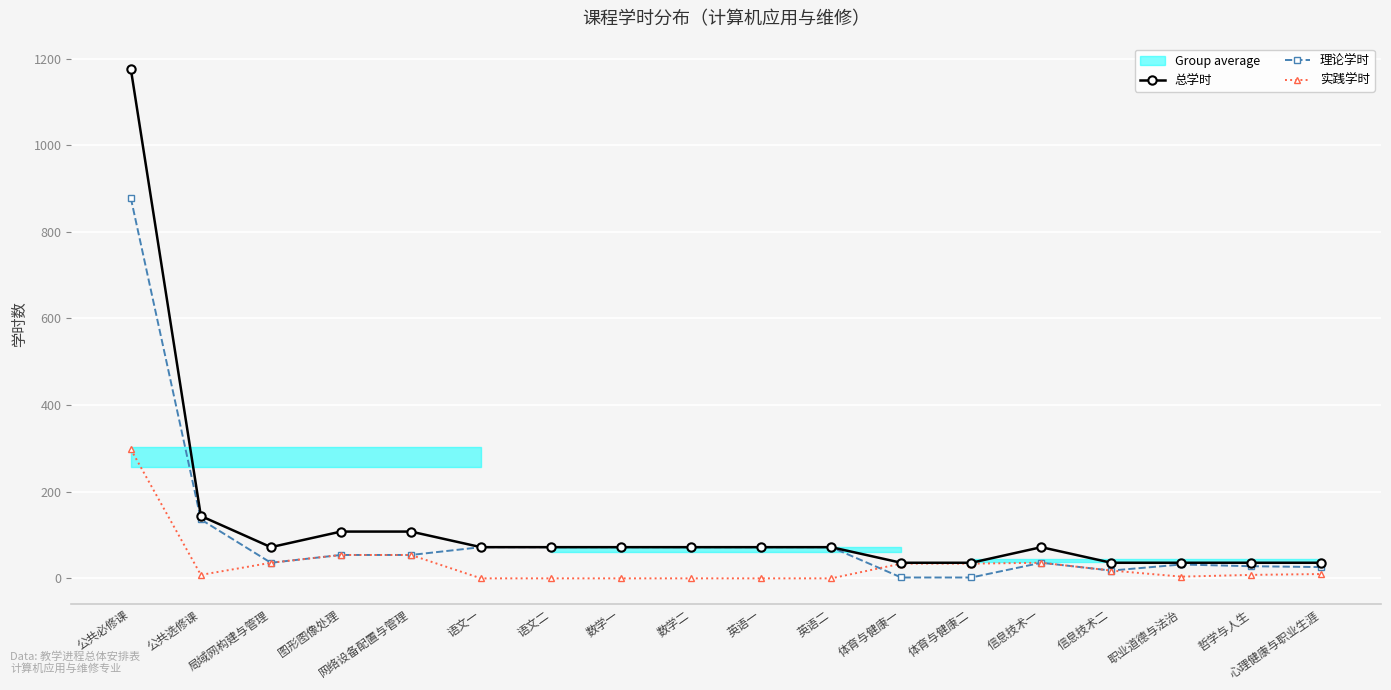

What is the average value of the 理论学时 series?

96